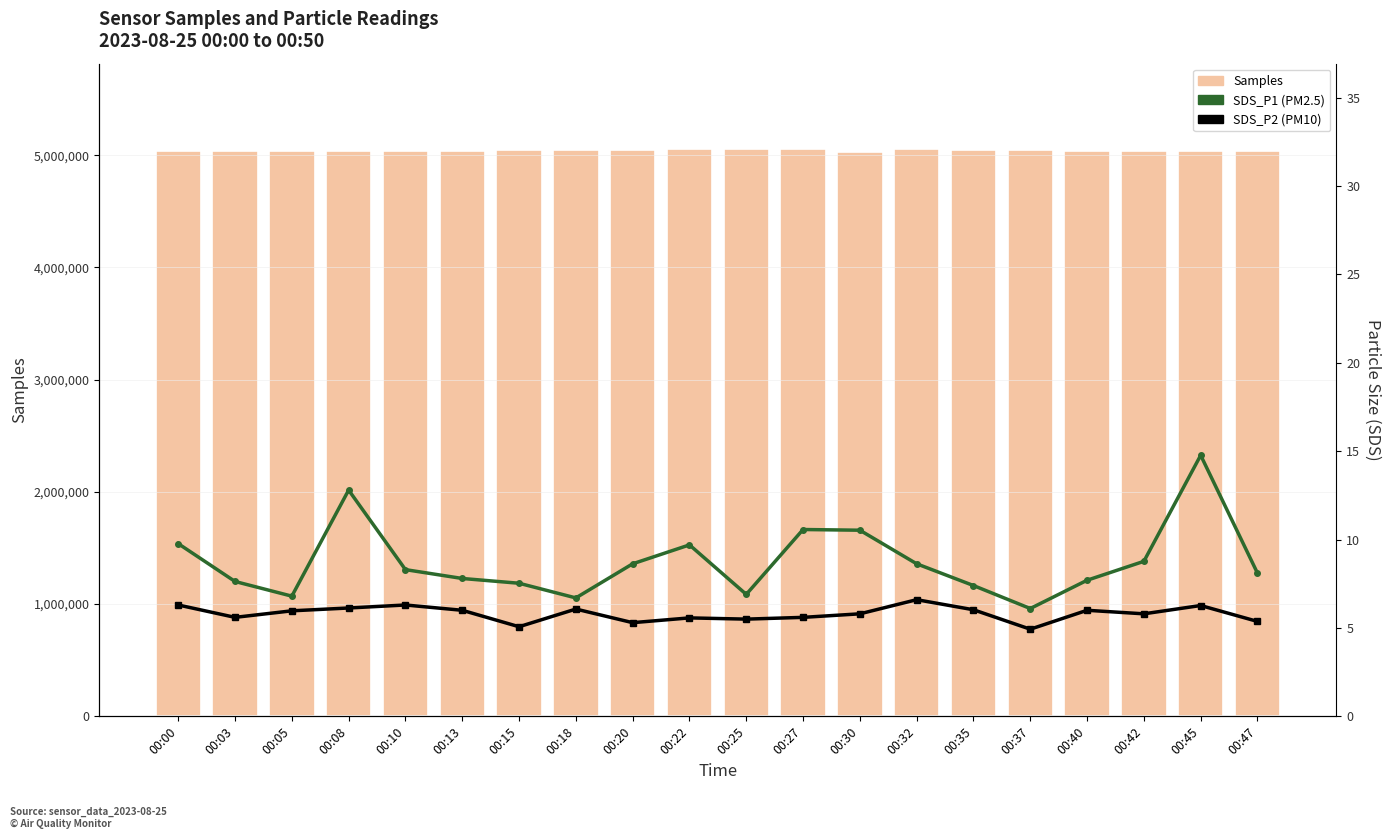

Reading left to right, list all the values displayed in this chart.

Samples: 00:00=5036672.0	00:03=5039761.0	00:05=5041486.0	00:08=5037853.0	00:10=5037918.0	00:13=5041438.0	00:15=5049178.0	00:18=5041954.0	00:20=5045774.0	00:22=5056837.0	00:25=5054869.0	00:27=5053881.0	00:30=5031538.0	00:32=5050697.0	00:35=5042001.0	00:37=5045006.0	00:40=5041499.0	00:42=5039167.0	00:45=5037489.0	00:47=5040635.0
SDS_P1: 00:00=9.8	00:03=7.6	00:05=6.8	00:08=12.8	00:10=8.3	00:13=7.8	00:15=7.5	00:18=6.7	00:20=8.6	00:22=9.7	00:25=6.9	00:27=10.6	00:30=10.5	00:32=8.6	00:35=7.4	00:37=6.1	00:40=7.7	00:42=8.8	00:45=14.8	00:47=8.1
SDS_P2: 00:00=6.3	00:03=5.6	00:05=6.0	00:08=6.1	00:10=6.3	00:13=6.0	00:15=5.1	00:18=6.1	00:20=5.3	00:22=5.6	00:25=5.5	00:27=5.6	00:30=5.8	00:32=6.6	00:35=6.0	00:37=4.9	00:40=6.0	00:42=5.8	00:45=6.3	00:47=5.4